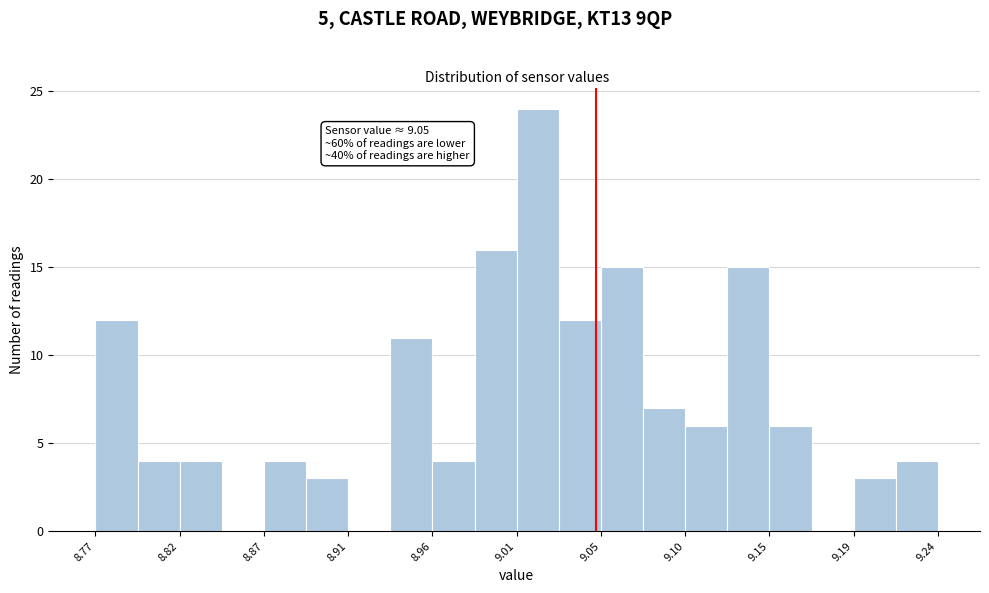

Over which range of the x-axis is the bar tallest?

9.005 to 9.030